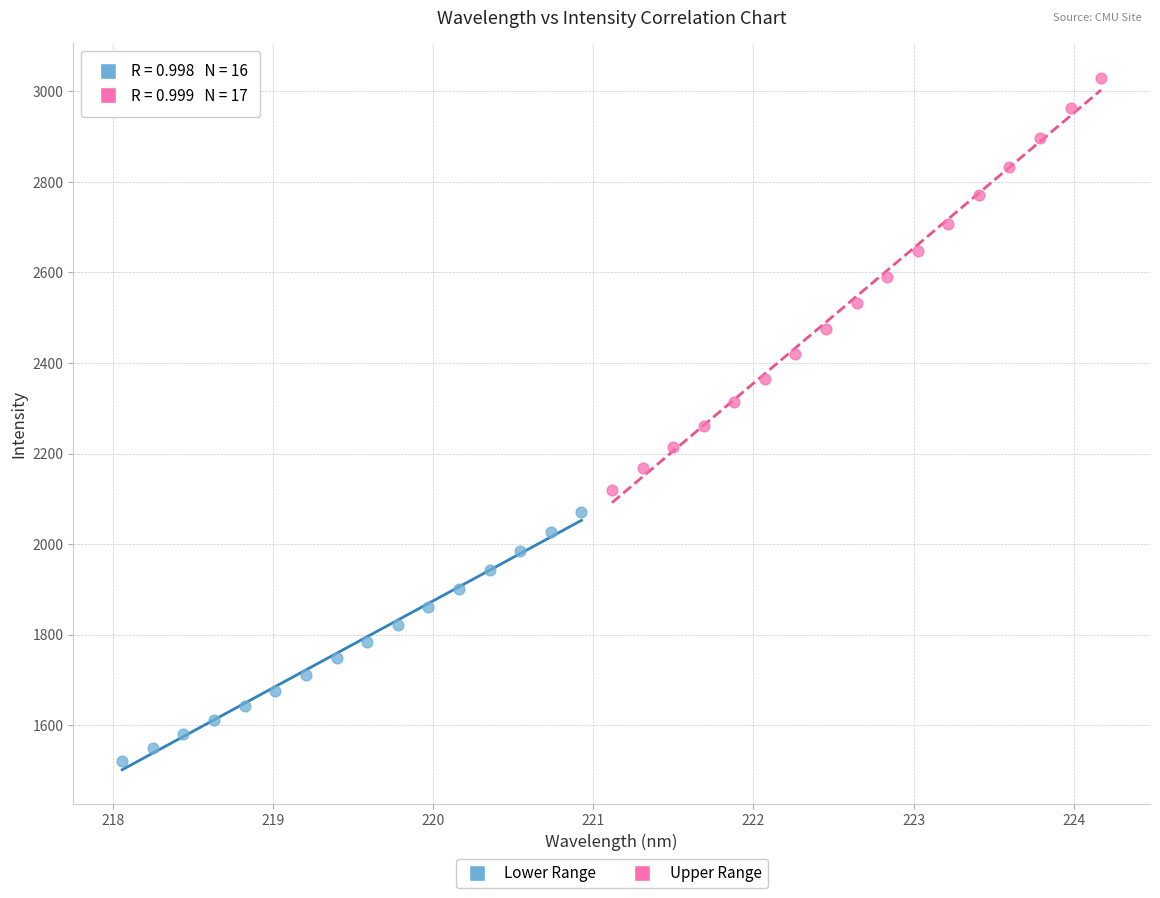

What are all the series names shown in the legend?

Lower Range, Upper Range